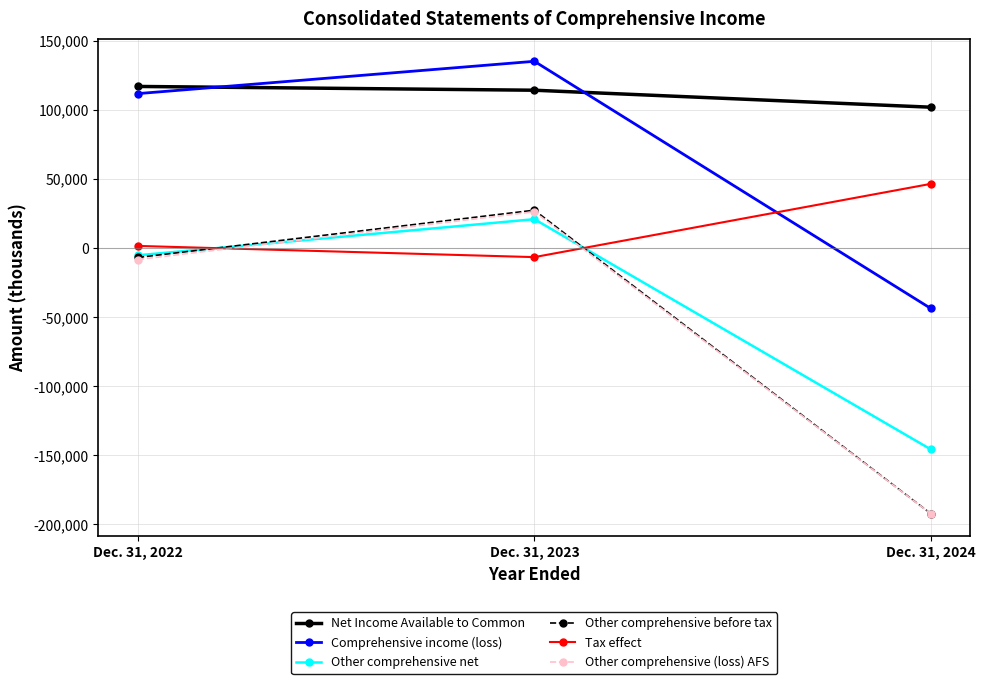

How many negative values does the Other comprehensive net series have?

2